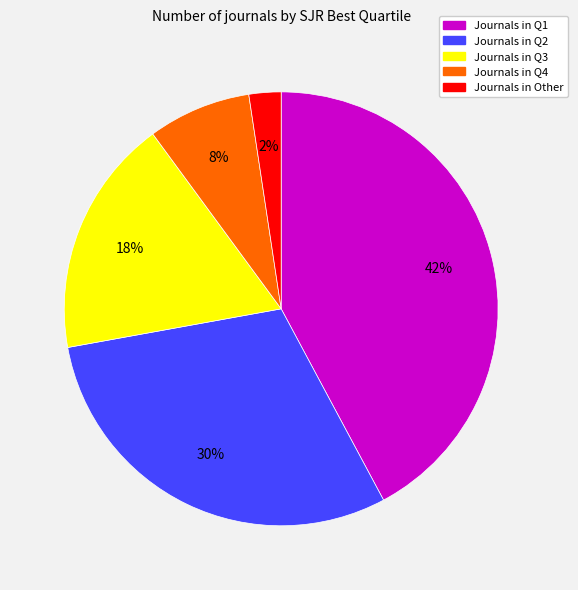

To the nearest percent, what is the average slice percentage?

20%